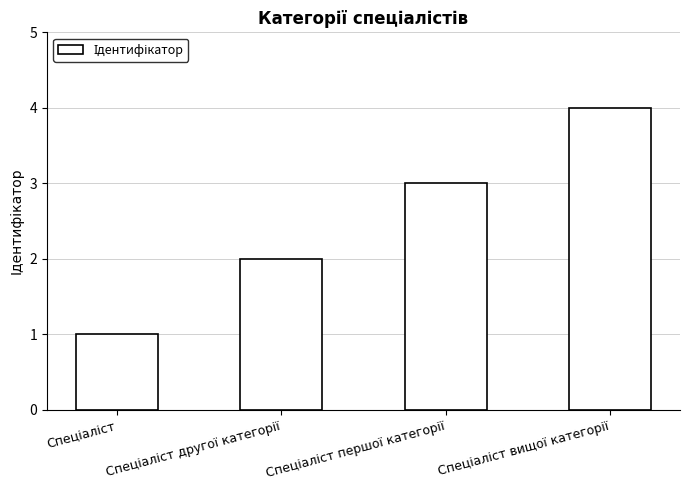

What is the maximum value shown in the chart?

4